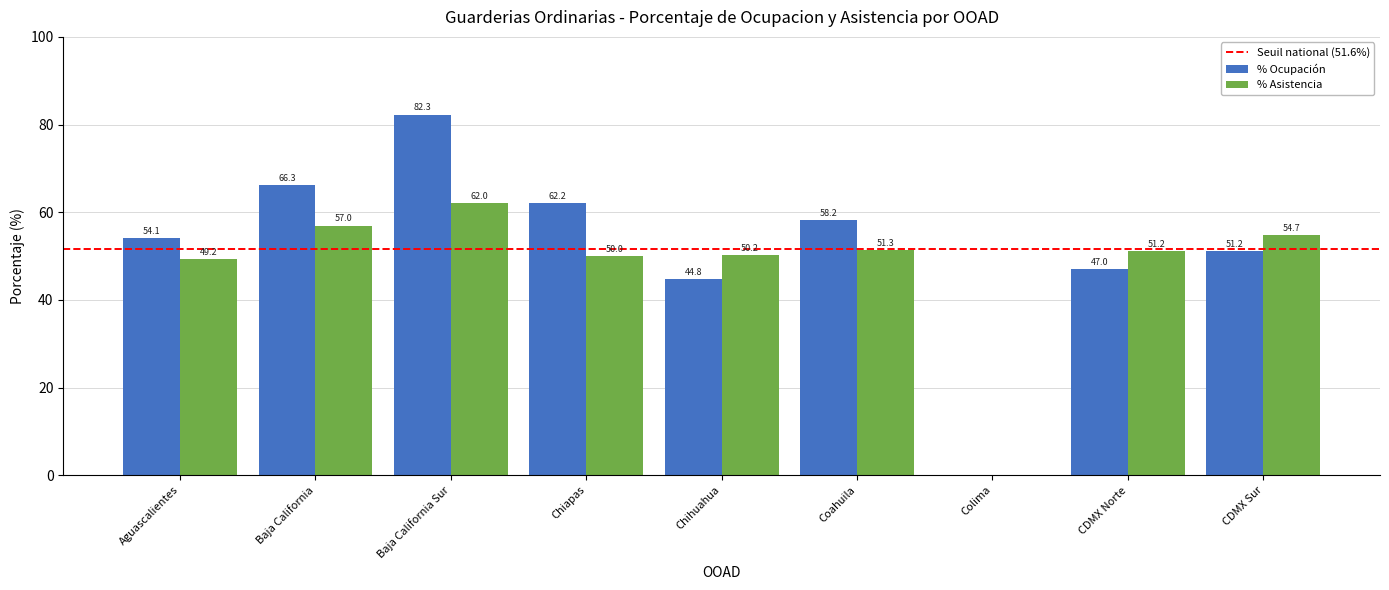

Are the bars horizontal?

No